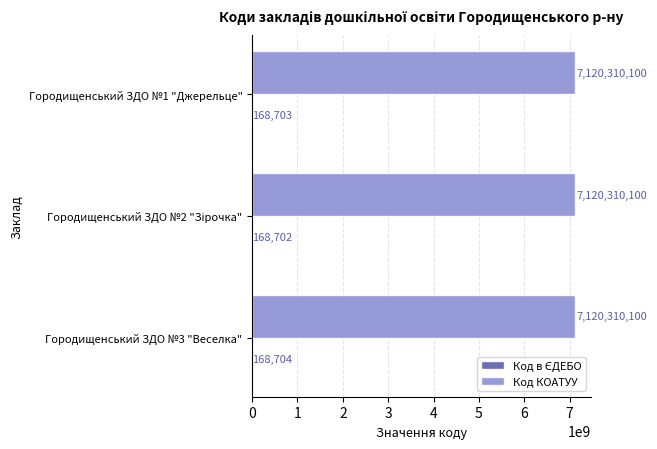

The value of Код КОАТУУ at Городищенський ЗДО №3 "Веселка" is 7120310100. True or false?

True